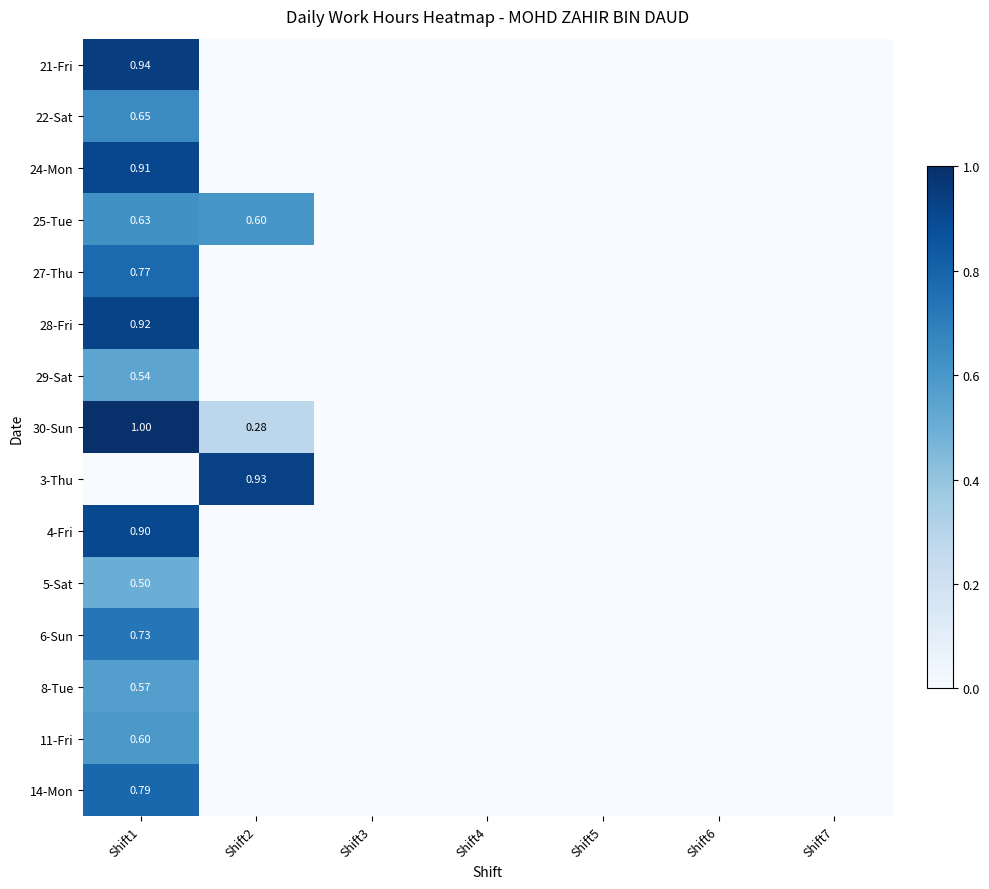

Which series has the largest total across all categories?

30-Sun